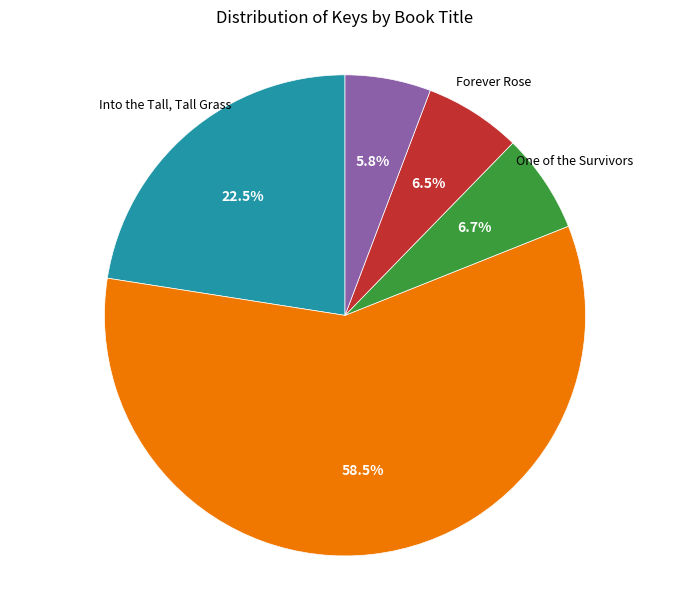

Is there any slice that represents more than half of the pie?

Yes